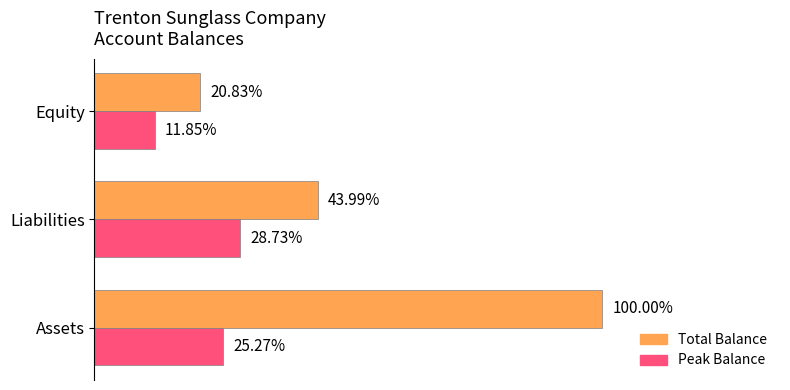

What are all the series names shown in the legend?

Total Balance, Peak Balance